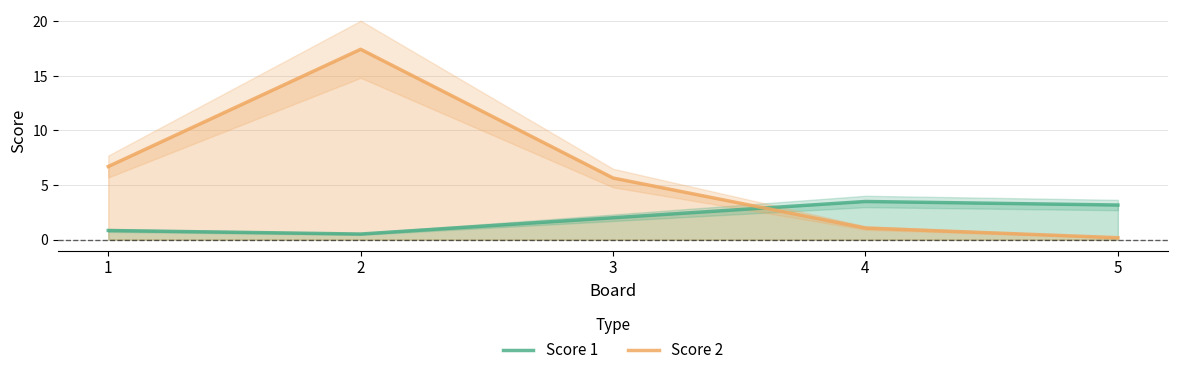

The Score 2 series shows 17.4 at 2. True or false?

True